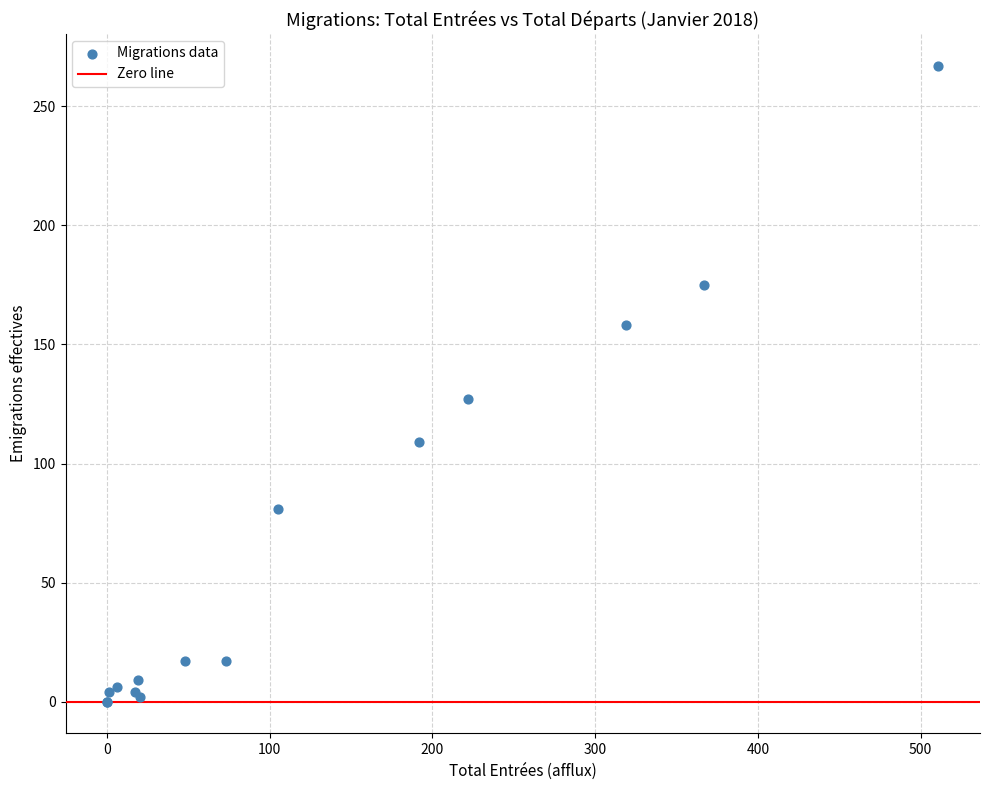

What Y value in the scatter plot is closest to 133?

127